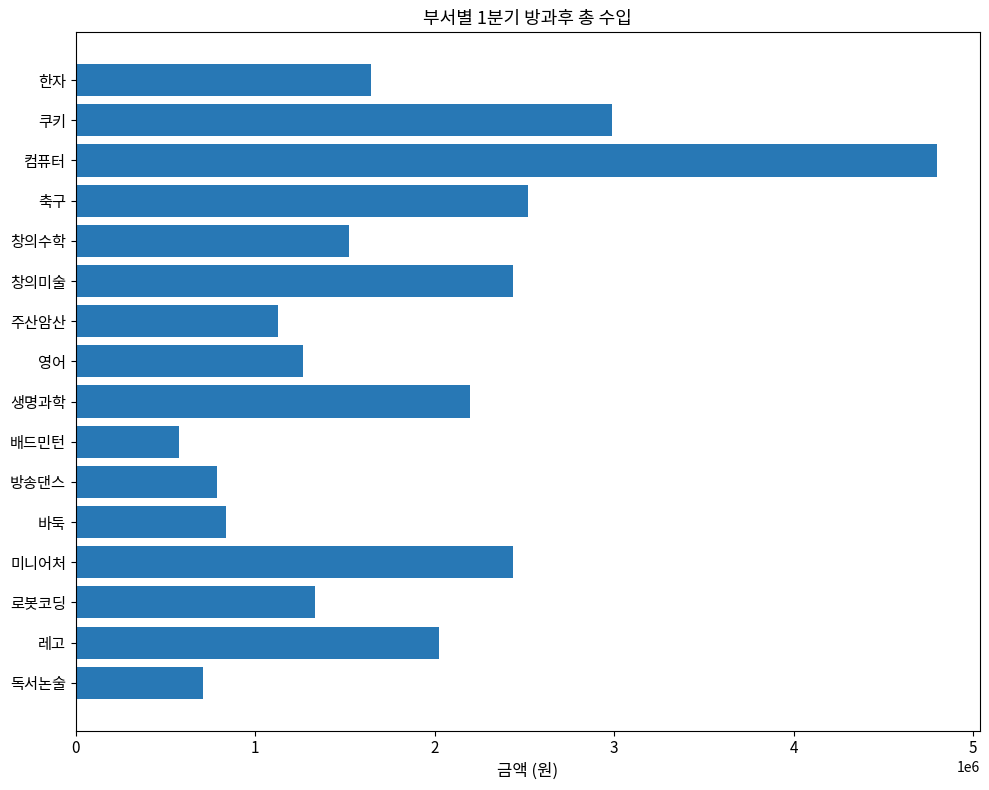

What is the change in value from 생명과학 to 창의수학?

-672600